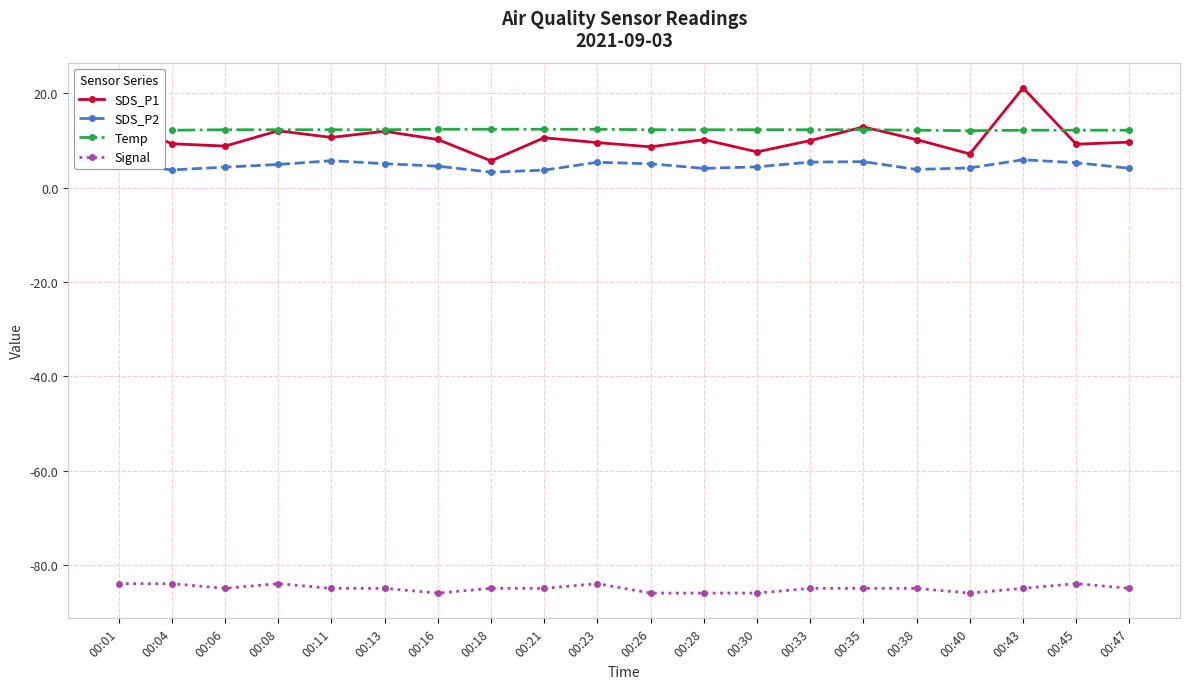

Which series has the largest total across all categories?

Temp